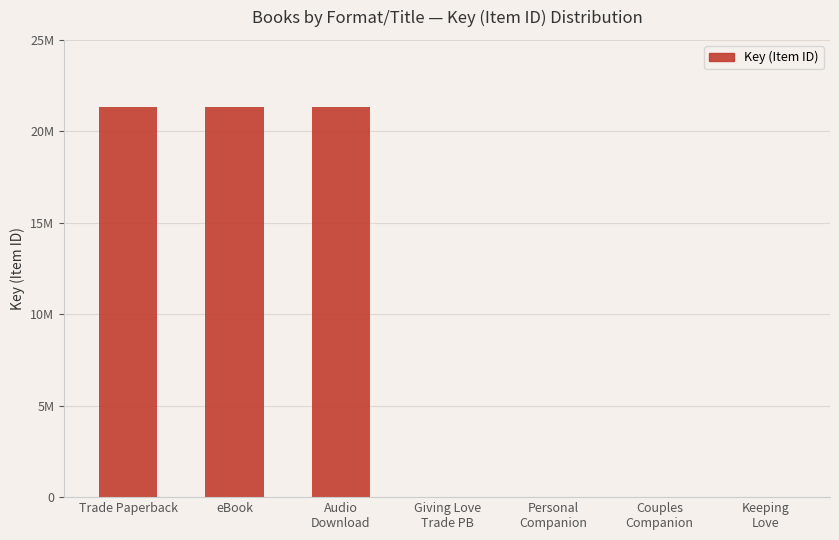

Rank the categories by value from lowest to highest.

Keeping
Love, Couples
Companion, Personal
Companion, Giving Love
Trade PB, Audio
Download, eBook, Trade Paperback